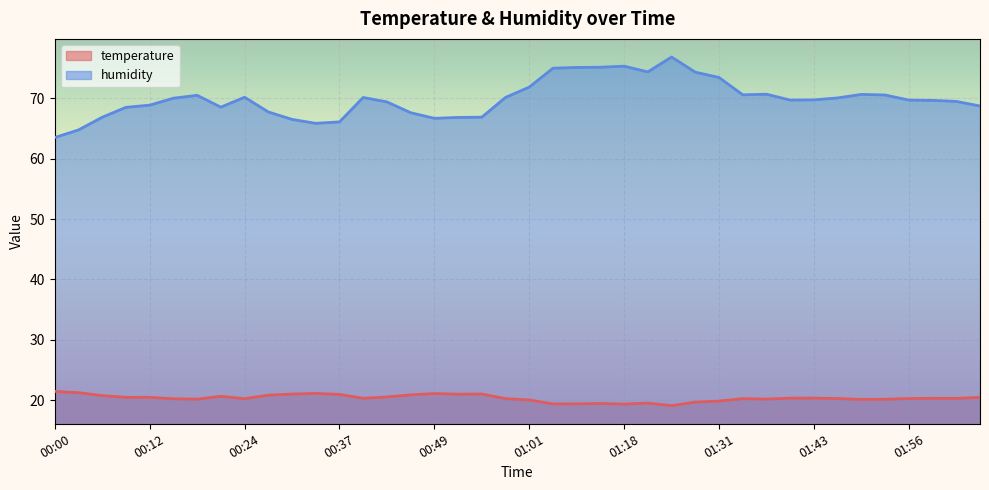

The humidity series shows 15.6 at 00:00. True or false?

False